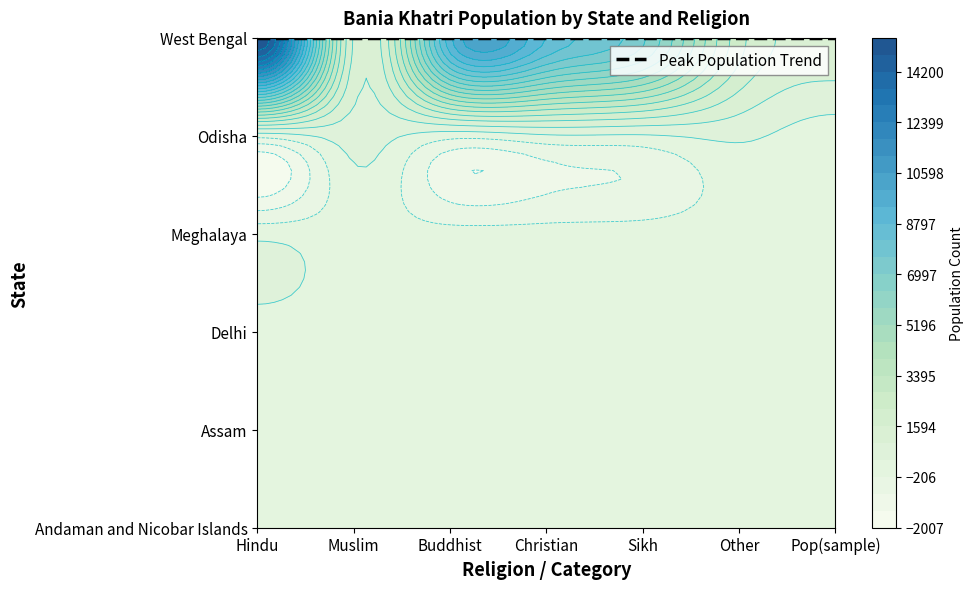

The value of Assam at Christian is 120. True or false?

True